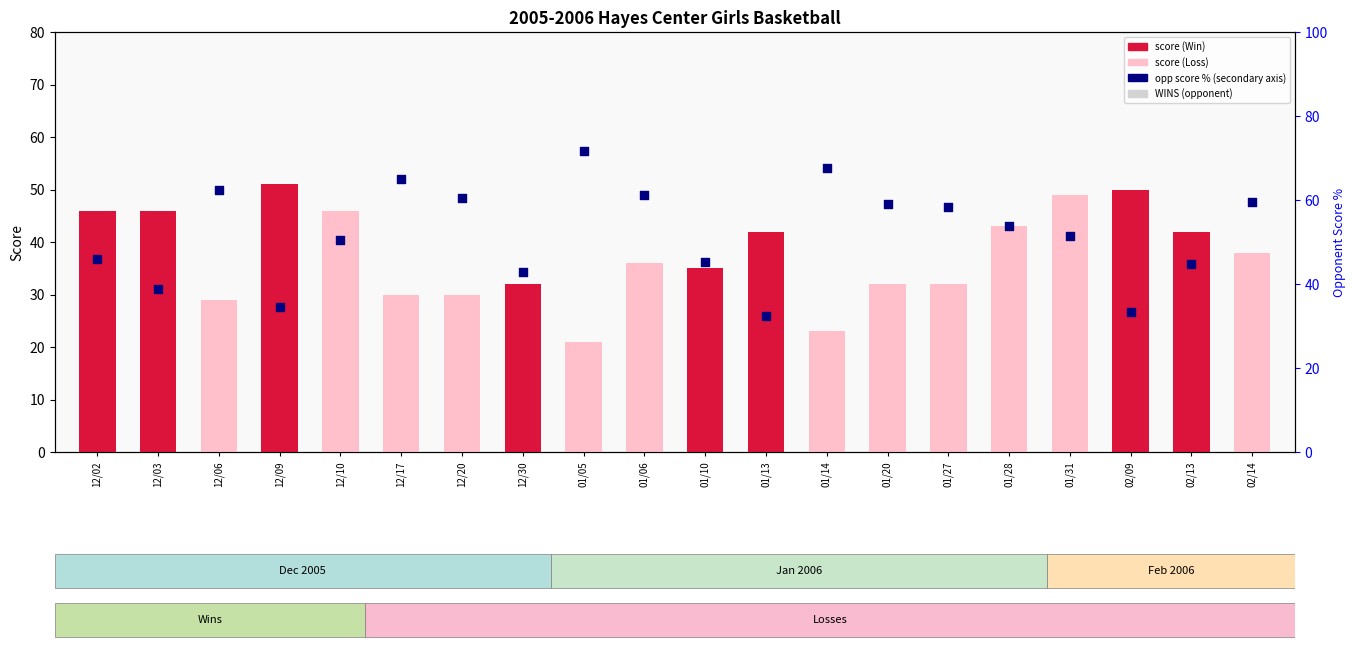

At which category is the sum across all series the highest?

12/17